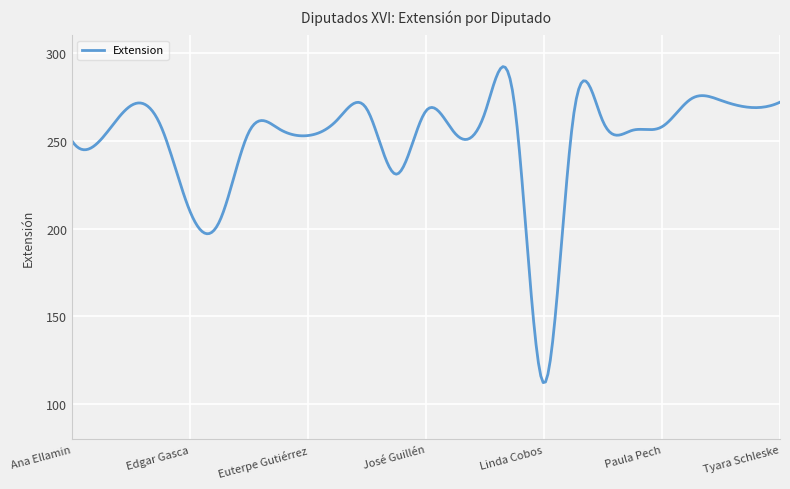

What is the difference between the maximum and minimum values?

179.9